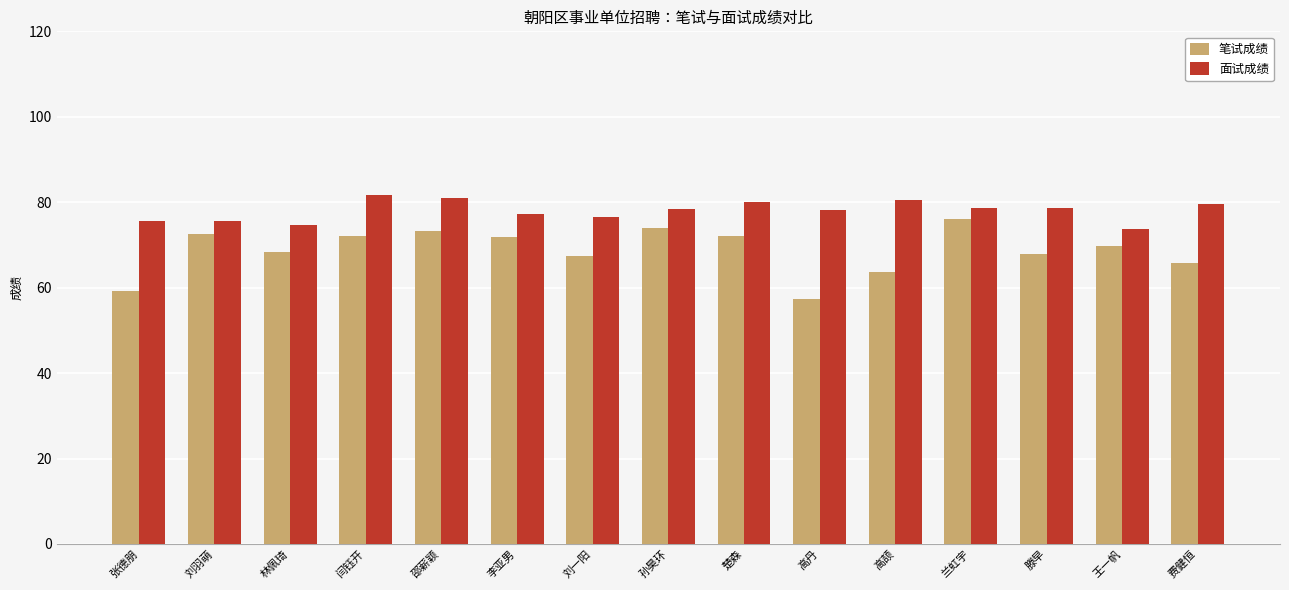

At 林佩琦, list the series in order from largest to smallest.

面试成绩, 笔试成绩